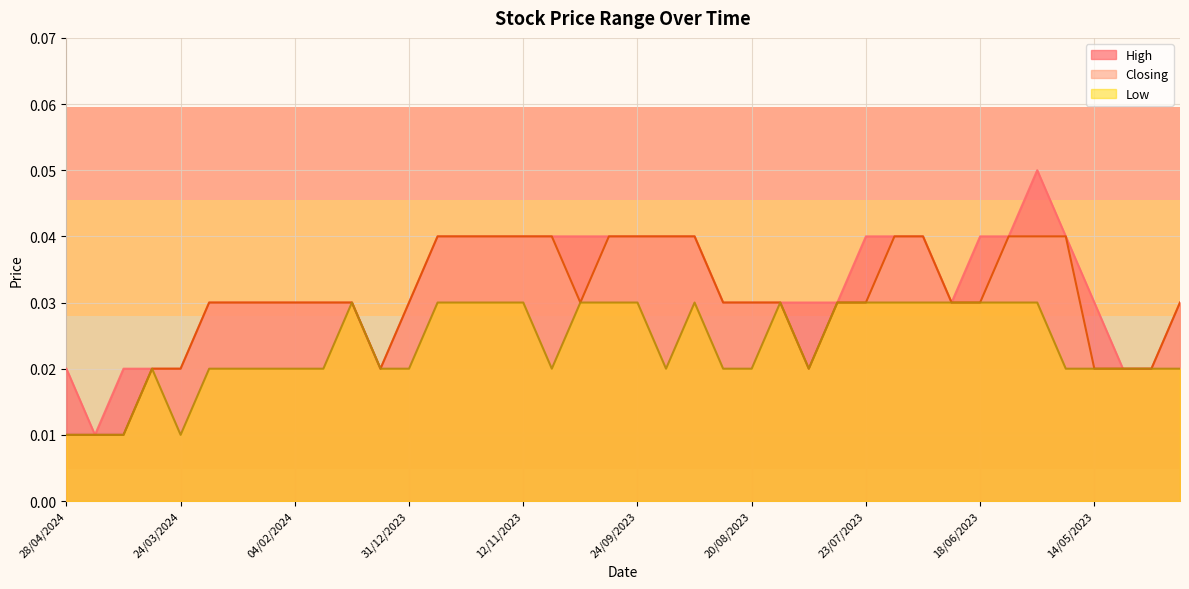

What position from the right is 17/09/2023?

19